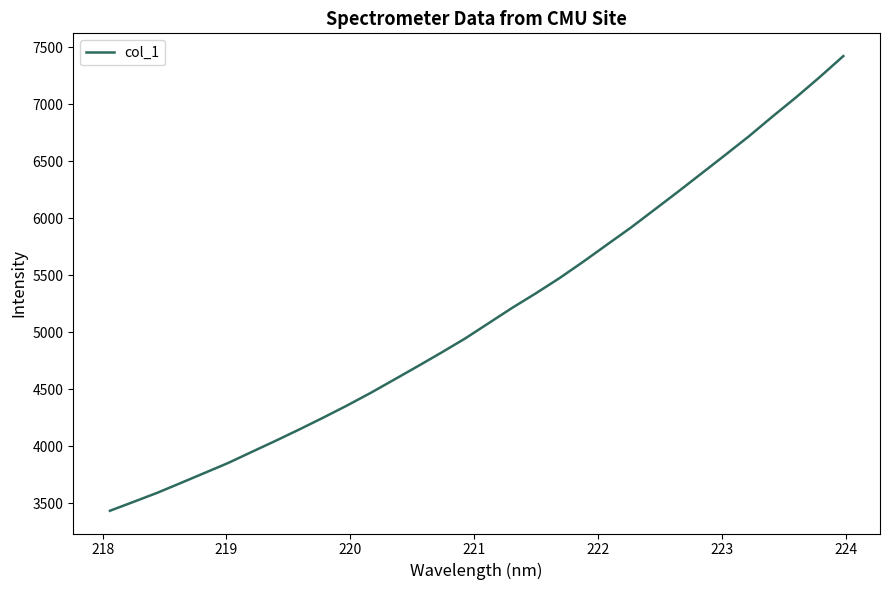

What is the difference between the maximum and minimum values?

3990.7